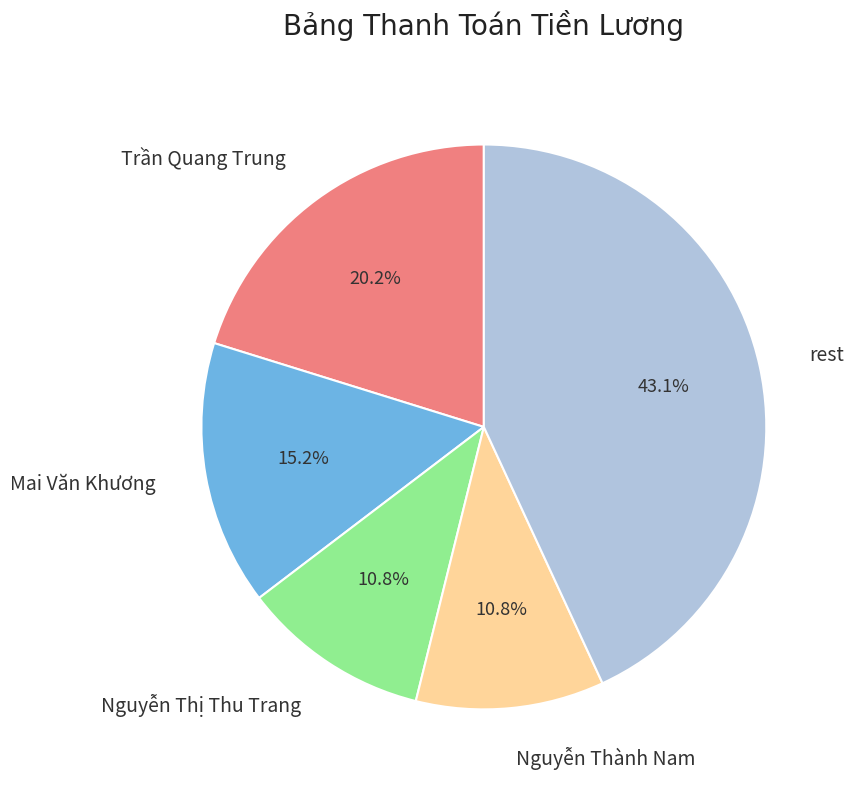

To the nearest percent, what is the average slice percentage?

20%